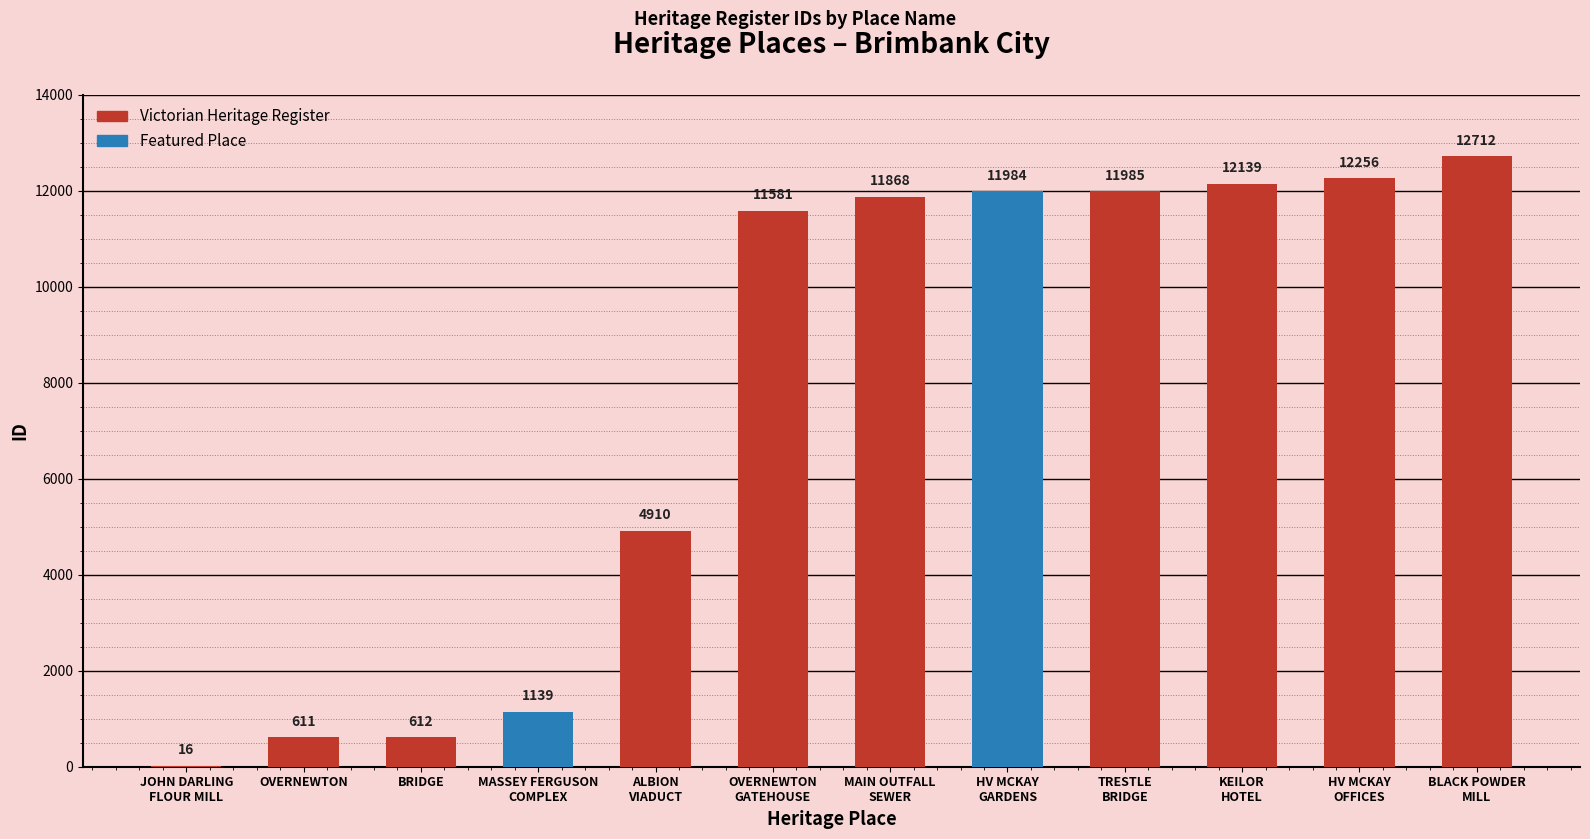

Reading left to right, transcribe all the data shown in this chart.

16	611	612	1139	4910	11581	11868	11984	11985	12139	12256	12712